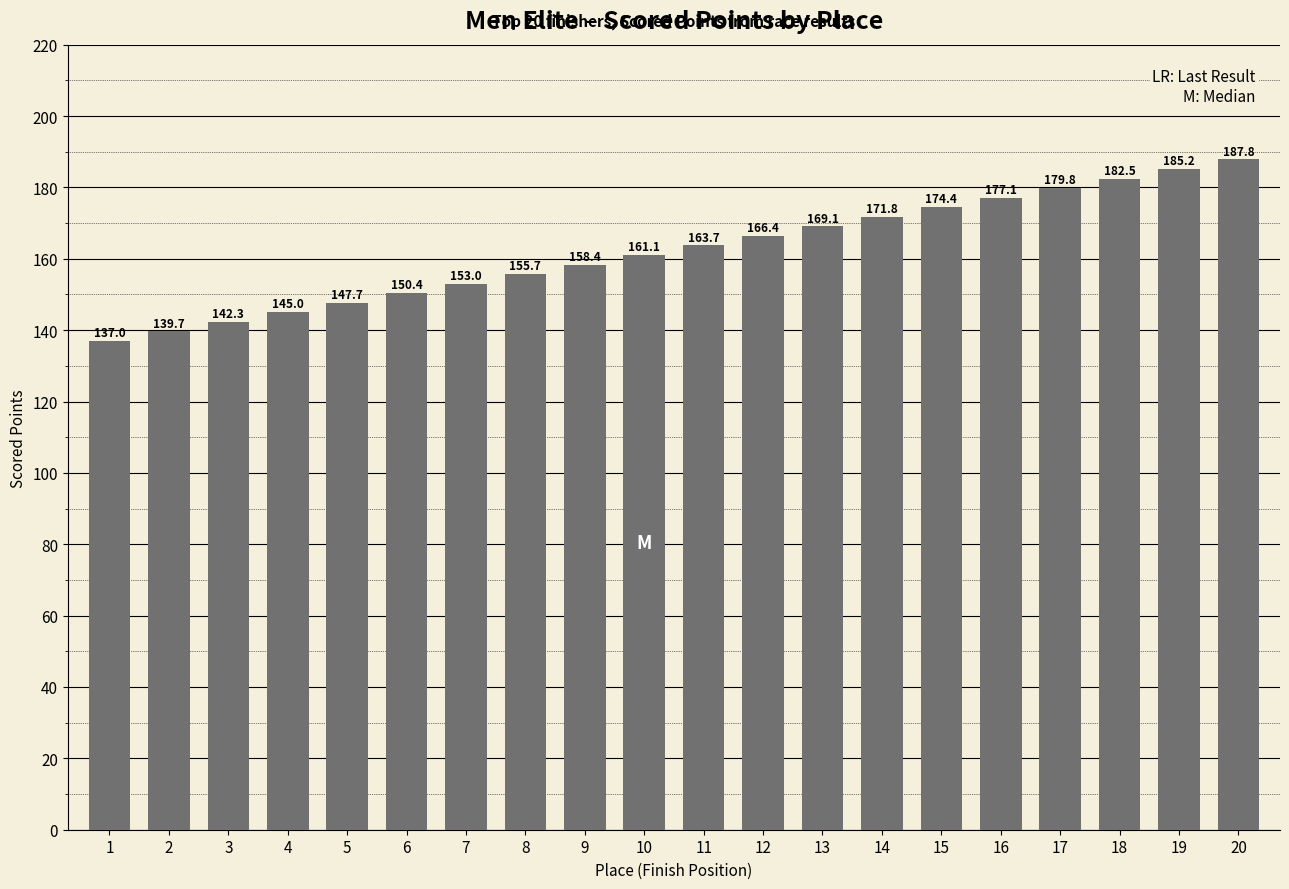

How many bars are there in total?

20